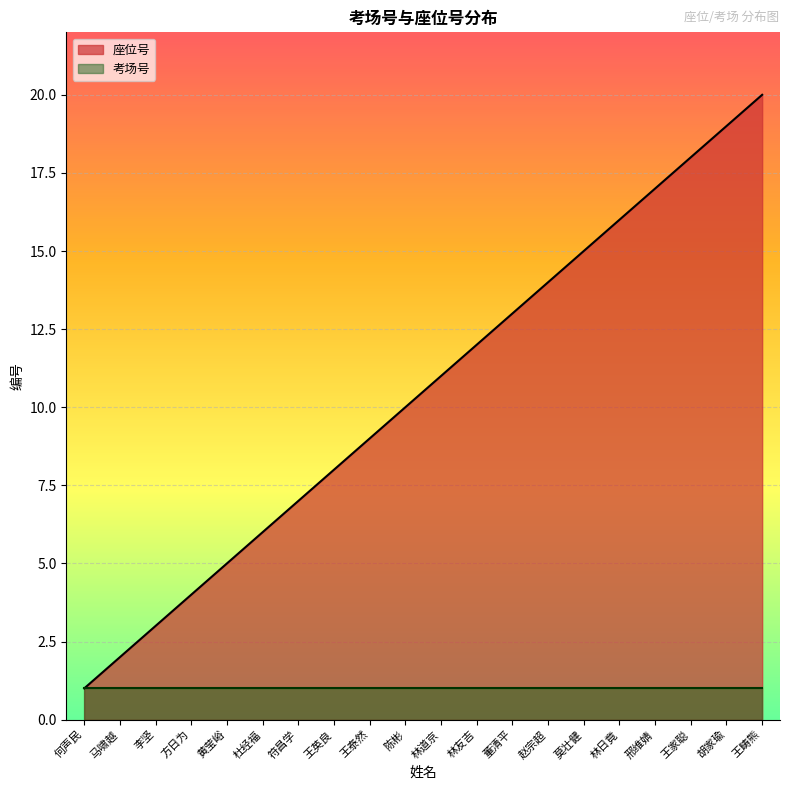

What is the approximate value at 林友吉, to the nearest 10?

10